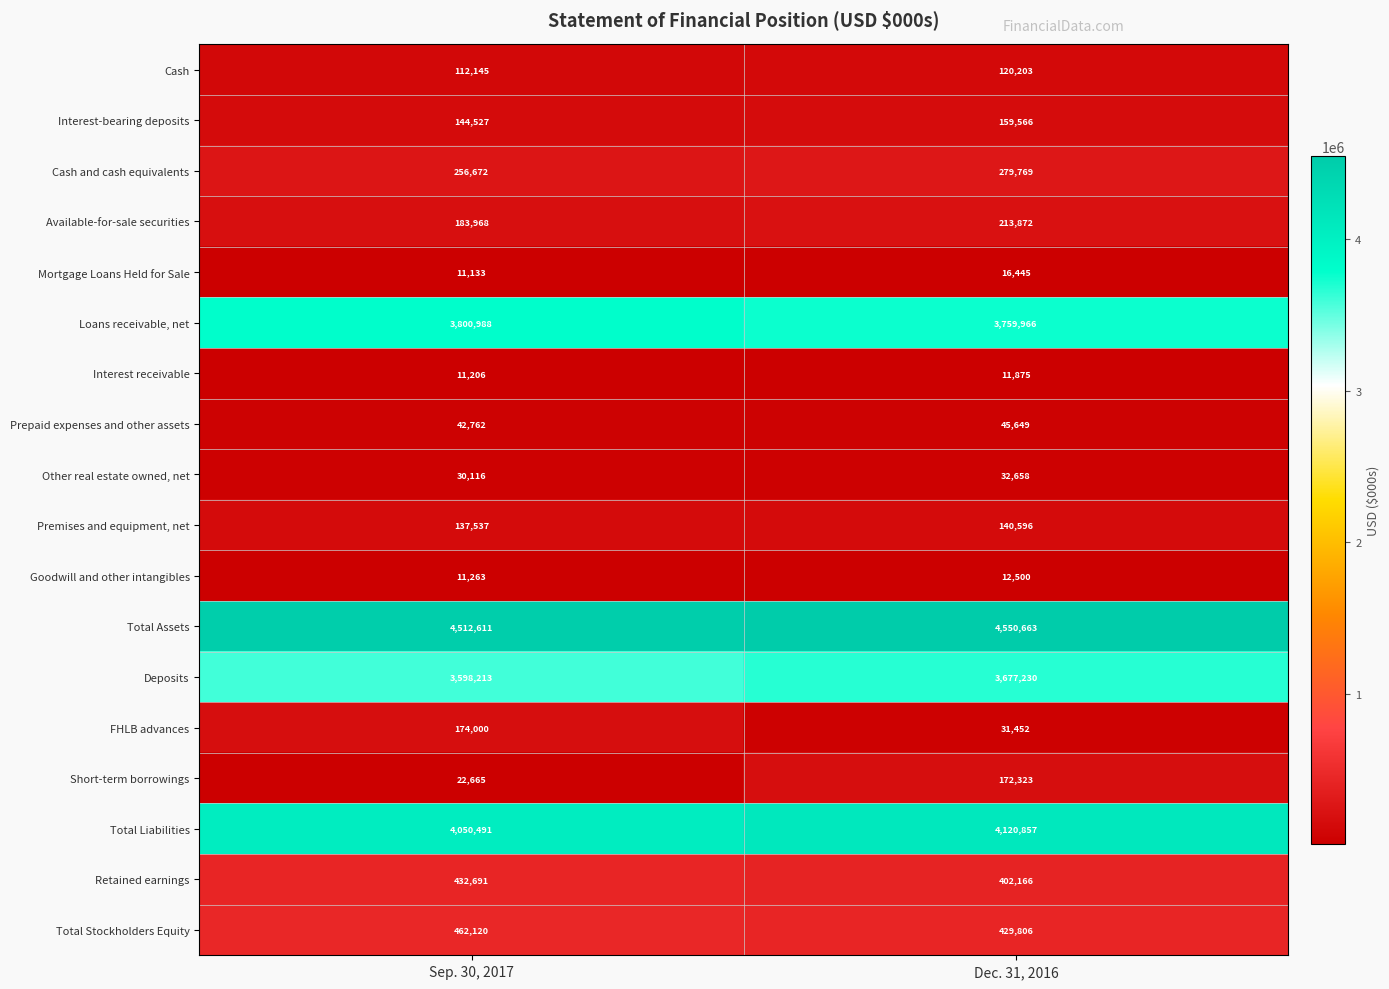

What is the approximate value of Goodwill and other intangibles at Sep. 30, 2017?

11263